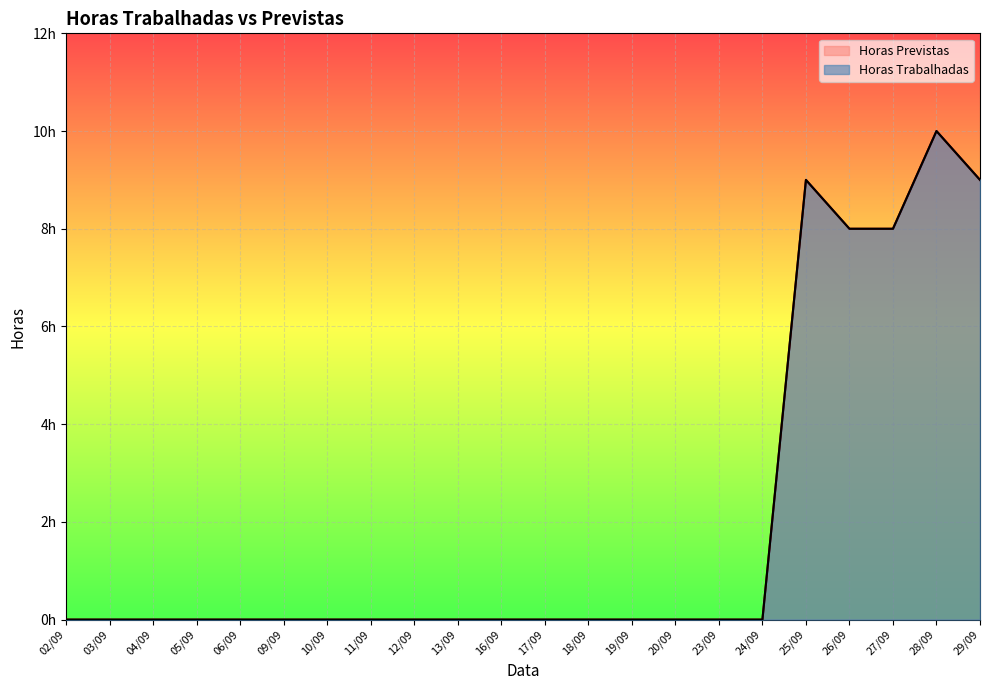

Does the chart display data point markers on the line(s)?

No